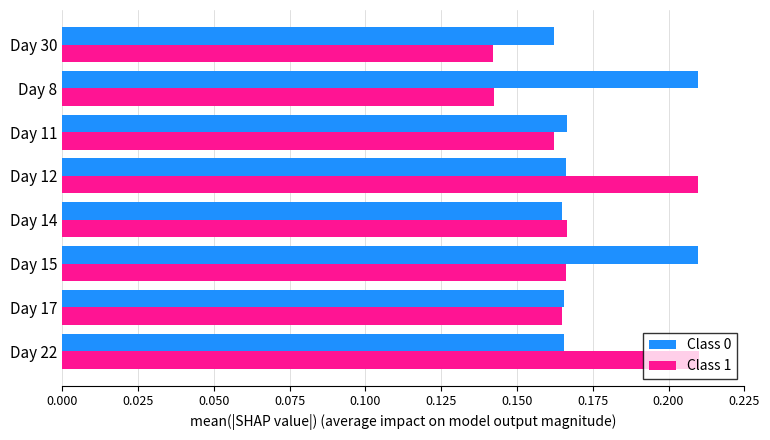

Count the Class 1 values in the range 0 to 1.

8